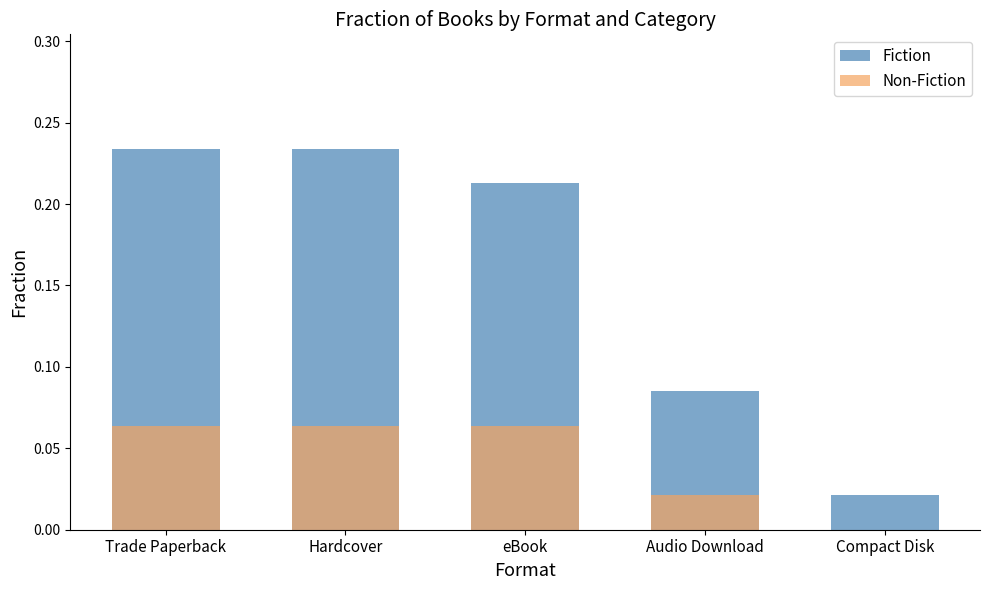

Which series has the largest total across all categories?

Fiction